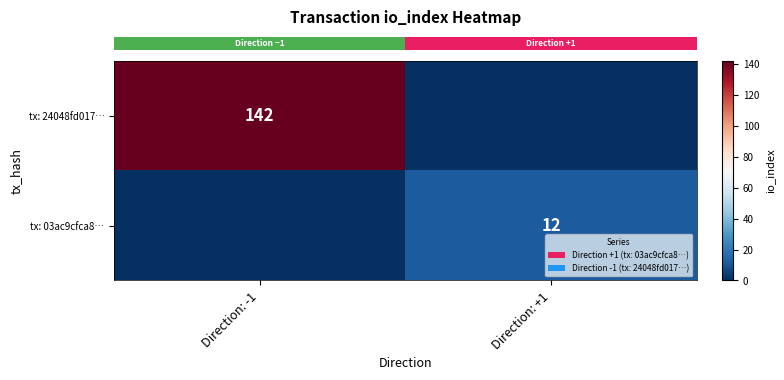

Which label corresponds to the largest value in the chart?

Direction: -1